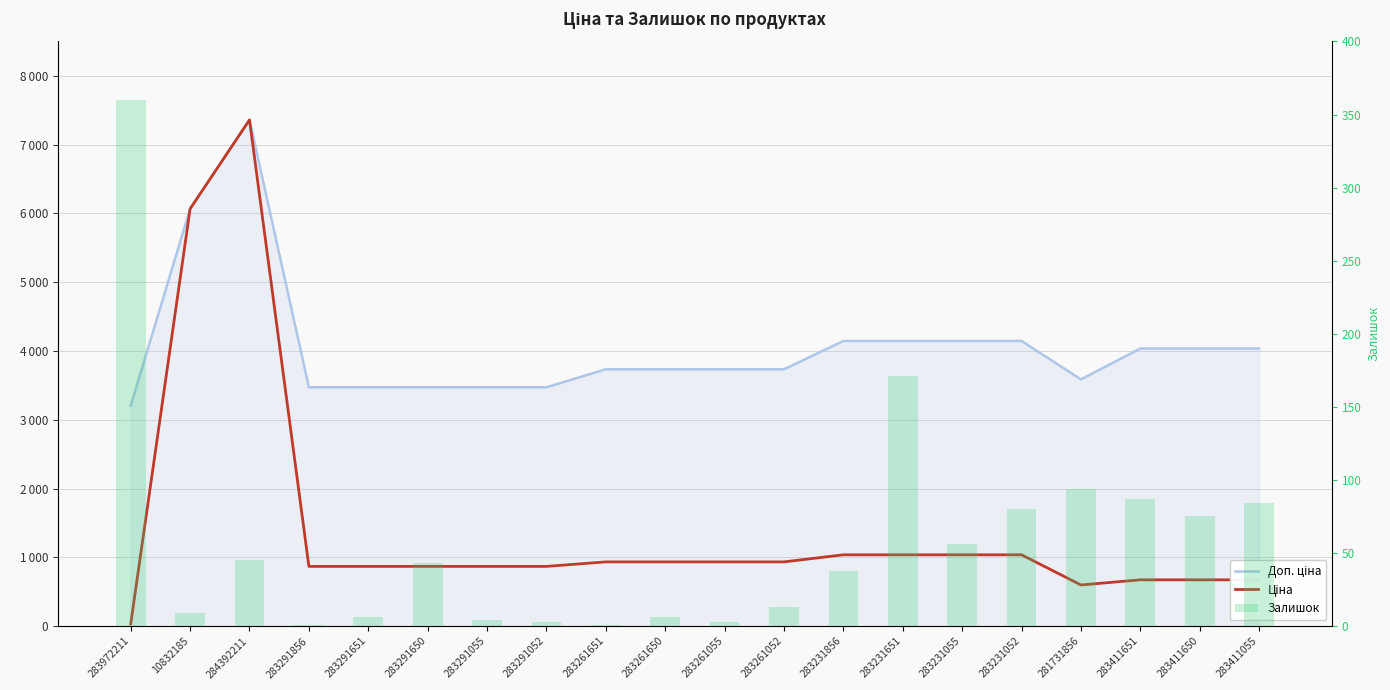

How many series are shown in this chart?

3